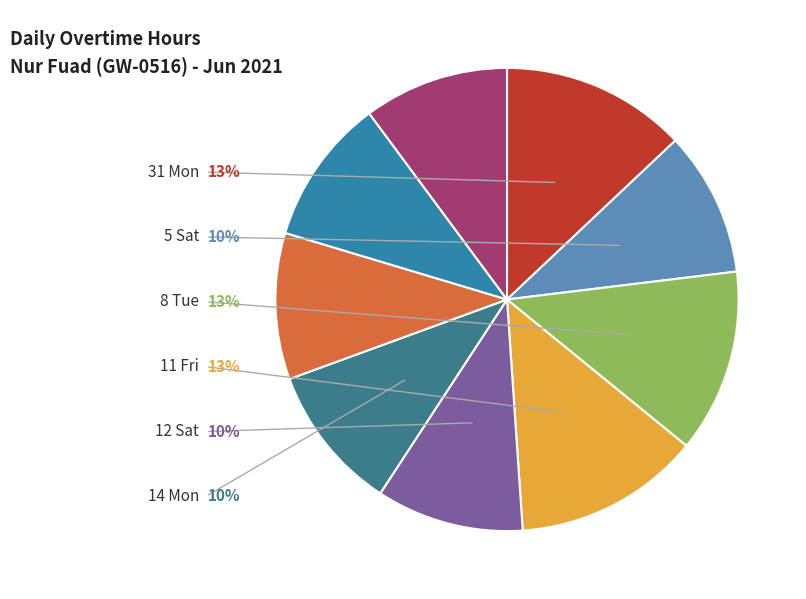

Is the sum of 15 Tue and 12 Sat greater than half?

No